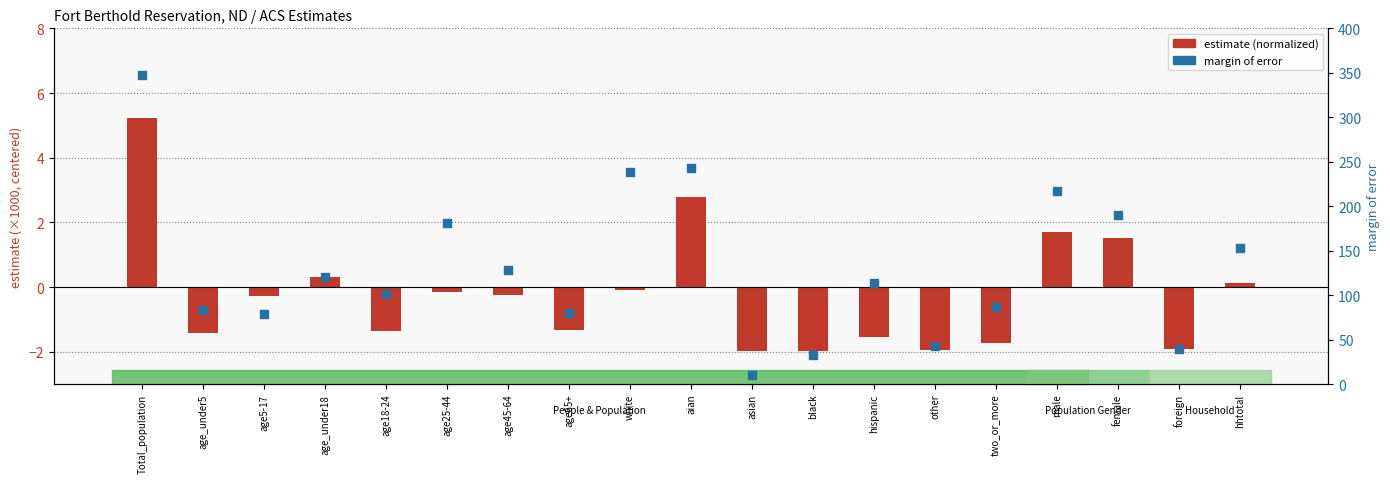

Is the value of estimate (normalized) at black greater than the value of moe at hhtotal?

No